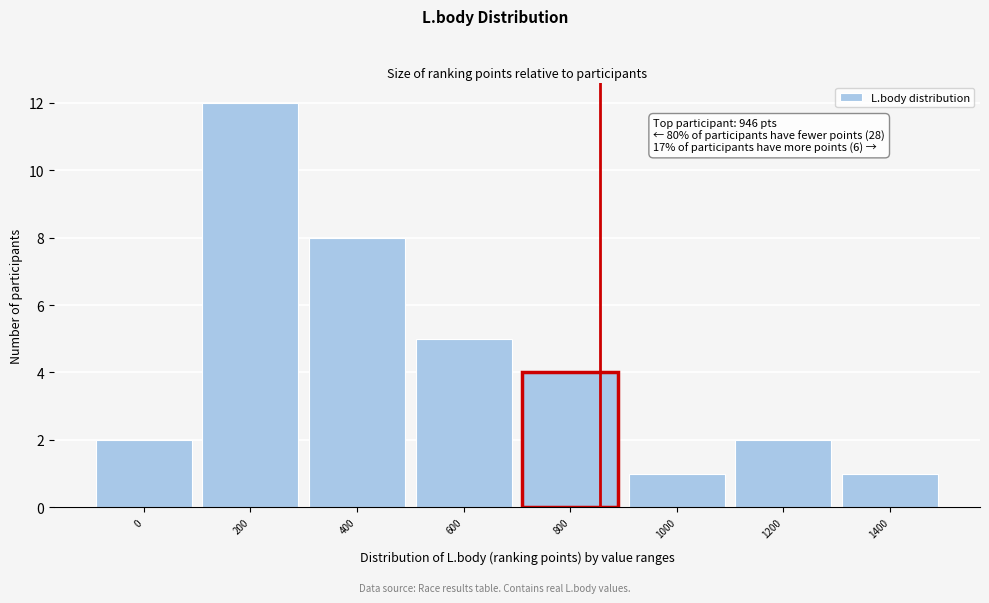

Reading left to right, list all the values displayed in this chart.

2	12	8	5	4	1	2	1